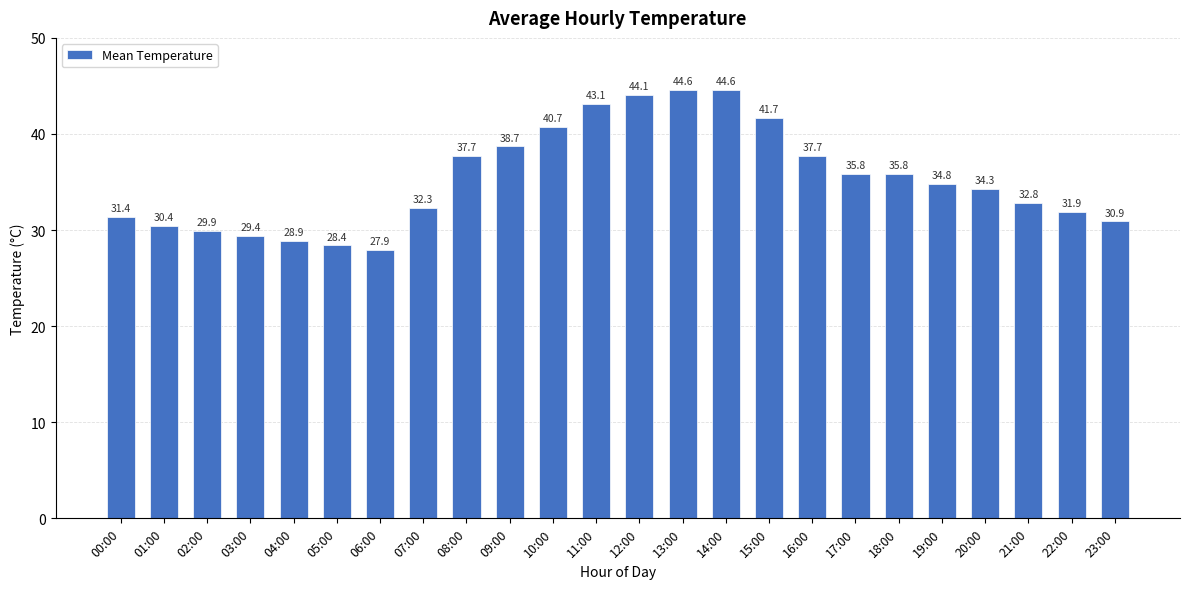

How many values exceed 34?

13